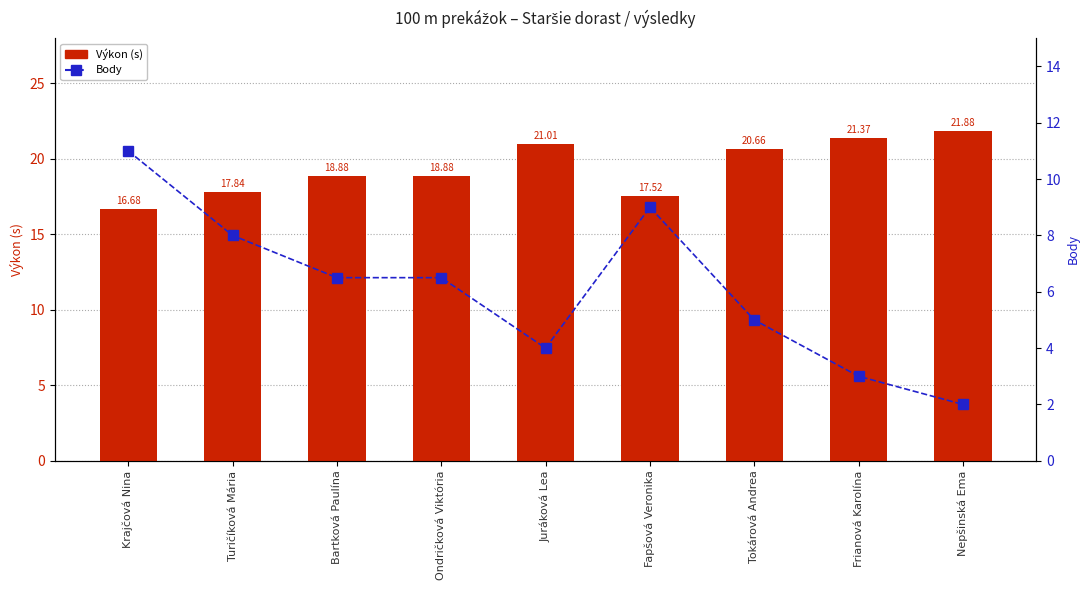

Which series has the largest total across all categories?

Výkon (s)